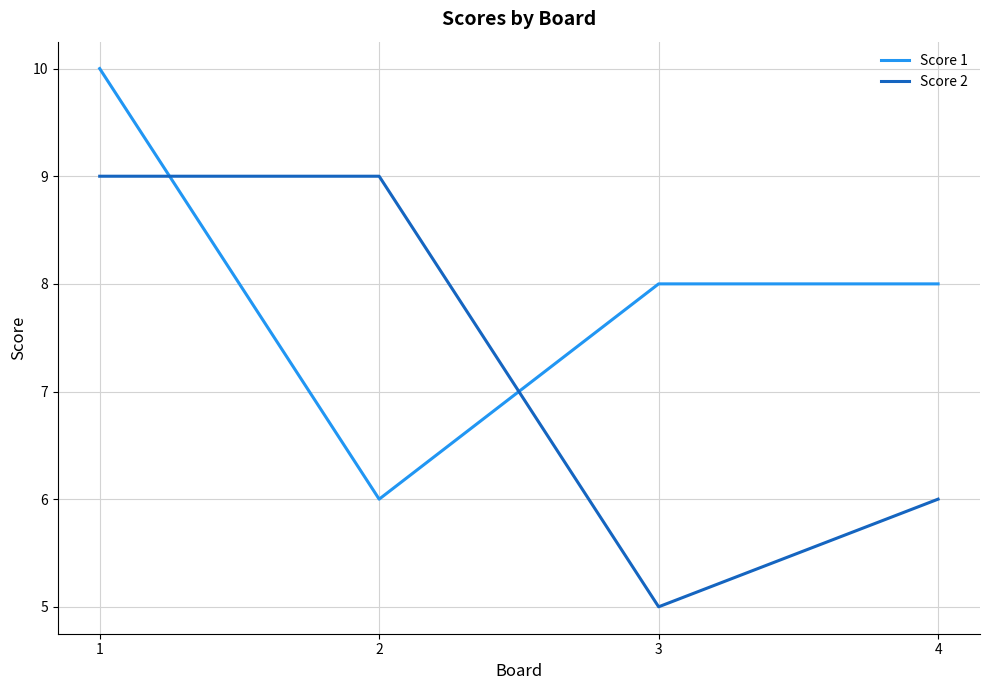

At which label is Score 2 closest to 7?

4